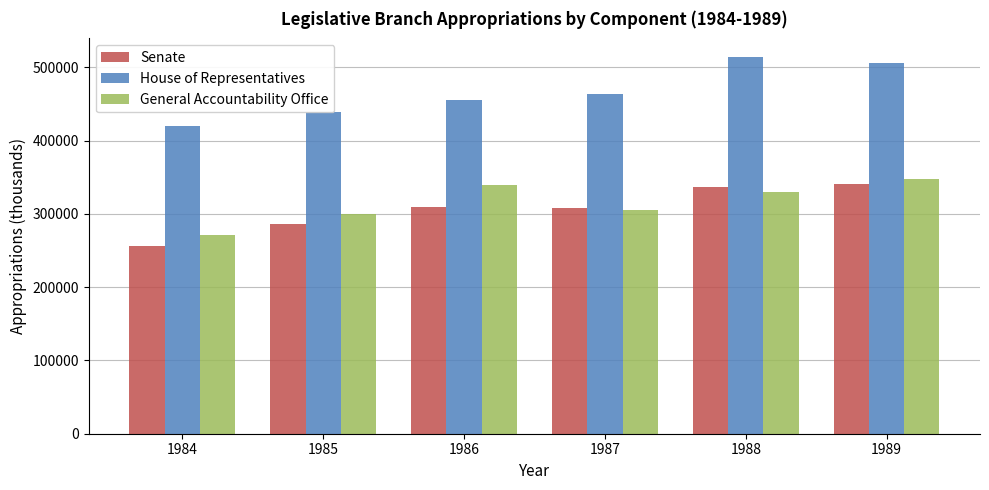

What is the value of the General Accountability Office bar at the 4th from the left?

304910